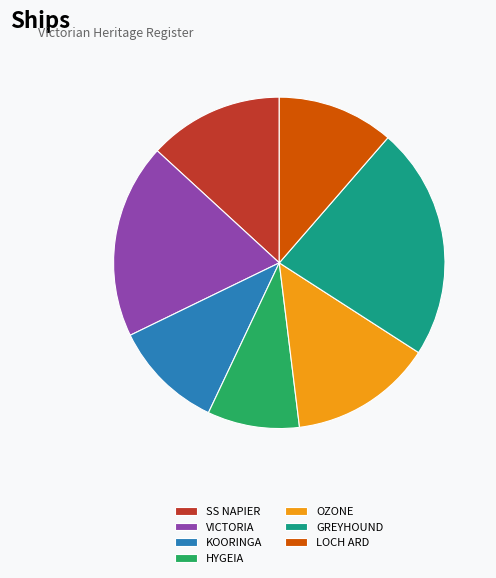

Count the number of slices in the pie.

7